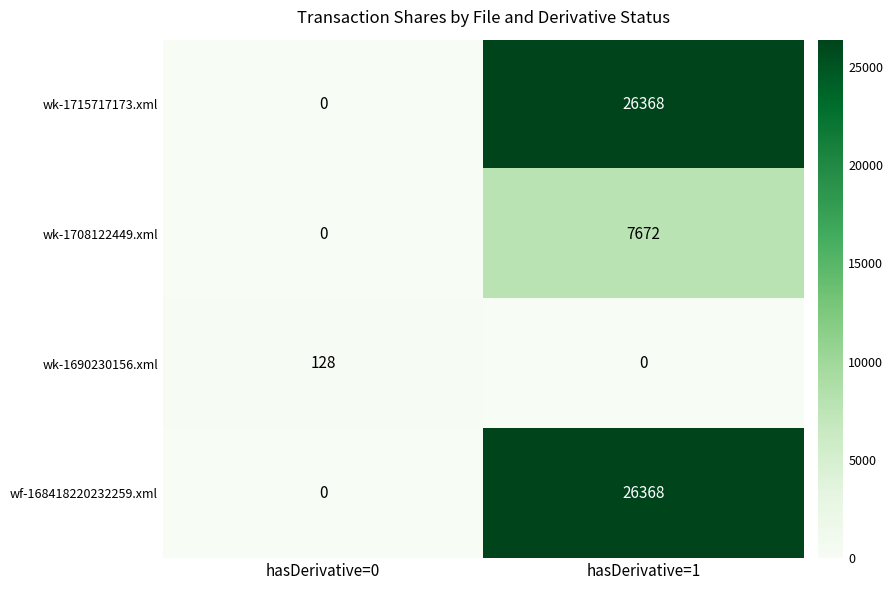

Read the wf-168418220232259.xml value at hasDerivative=1, to the nearest 50.

26350